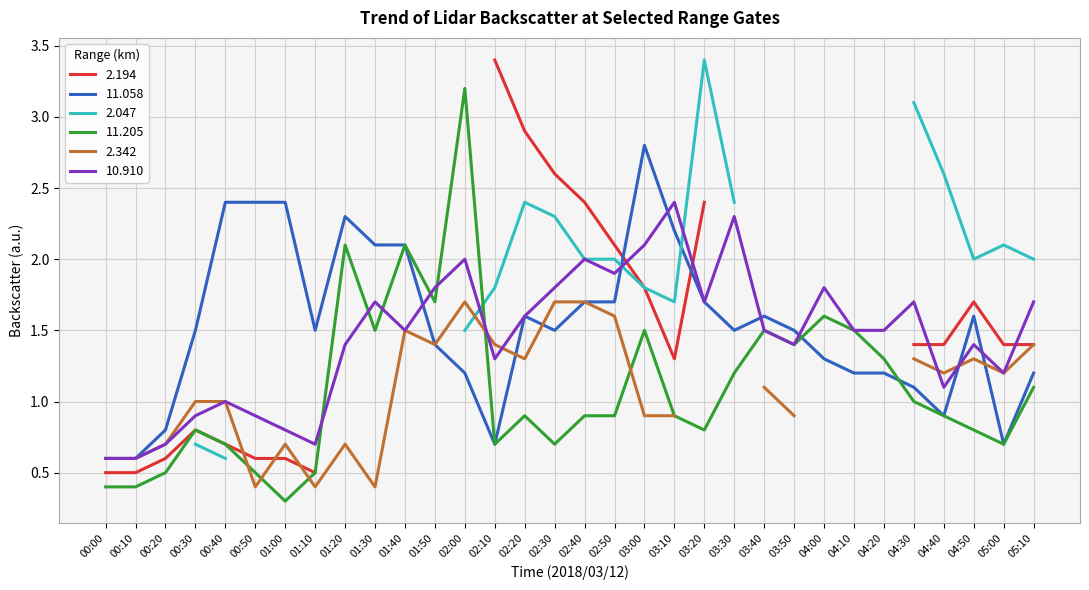

What is the sum of all 11.058 values?

49.0